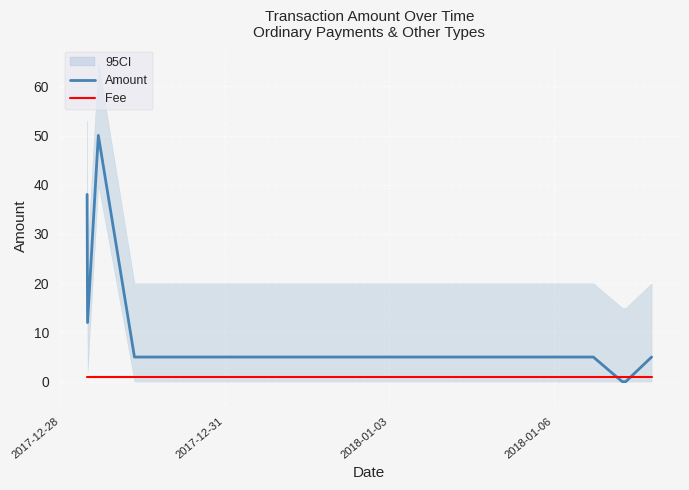

Which series ends up on top after the final intersection of Amount and Fee?

Amount